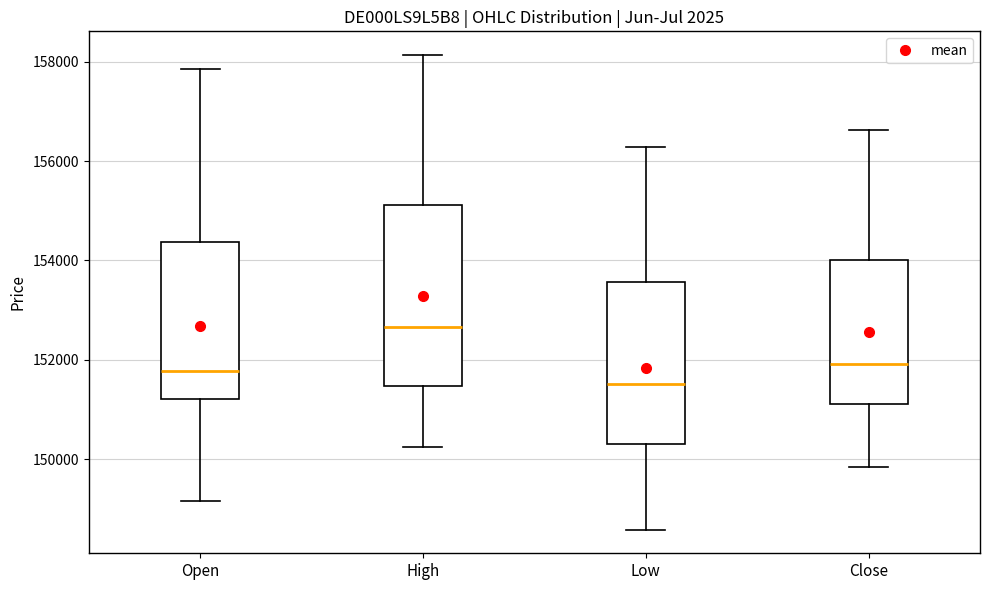

Which box's median line is the lowest?

Low